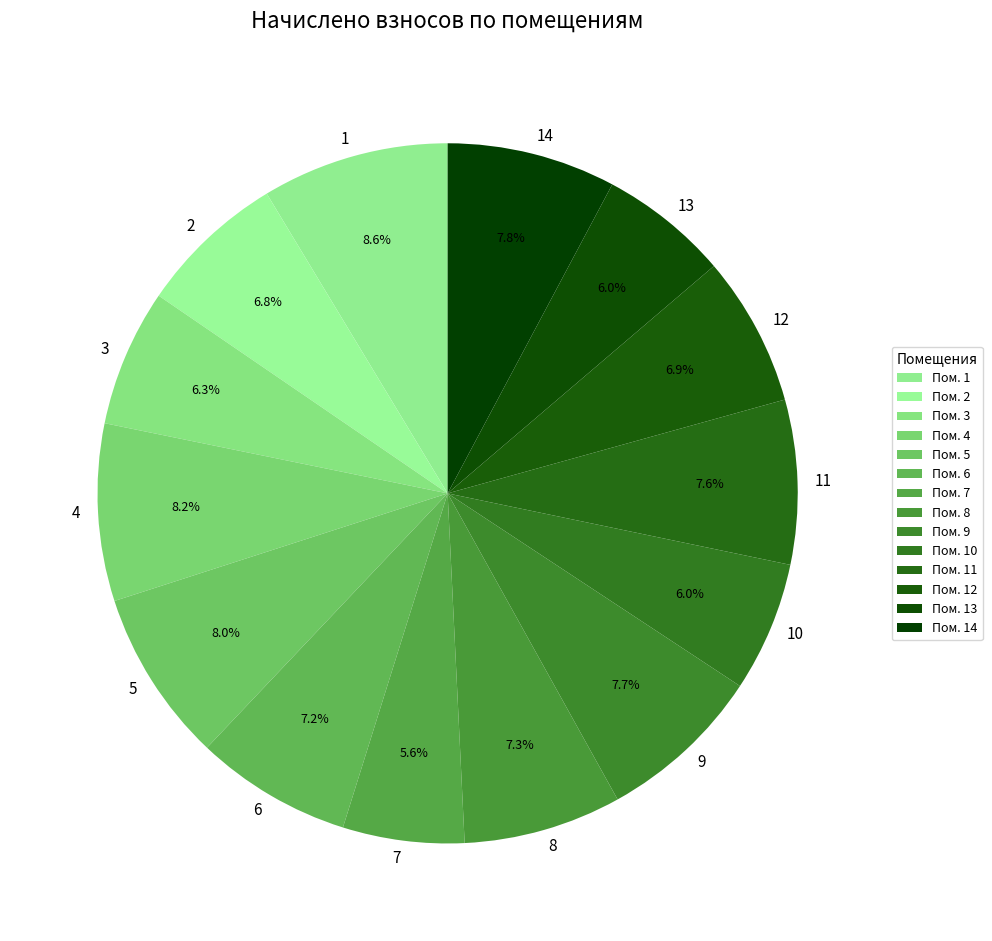

Count the number of slices in the pie.

14